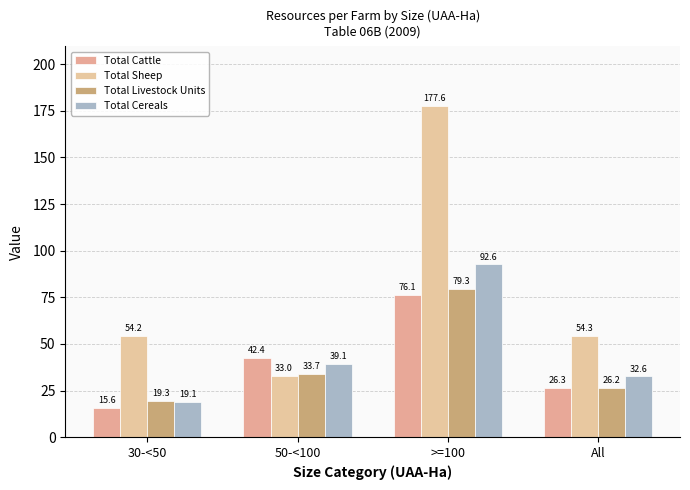

Read the Total Livestock Units value at 50-<100.

33.7